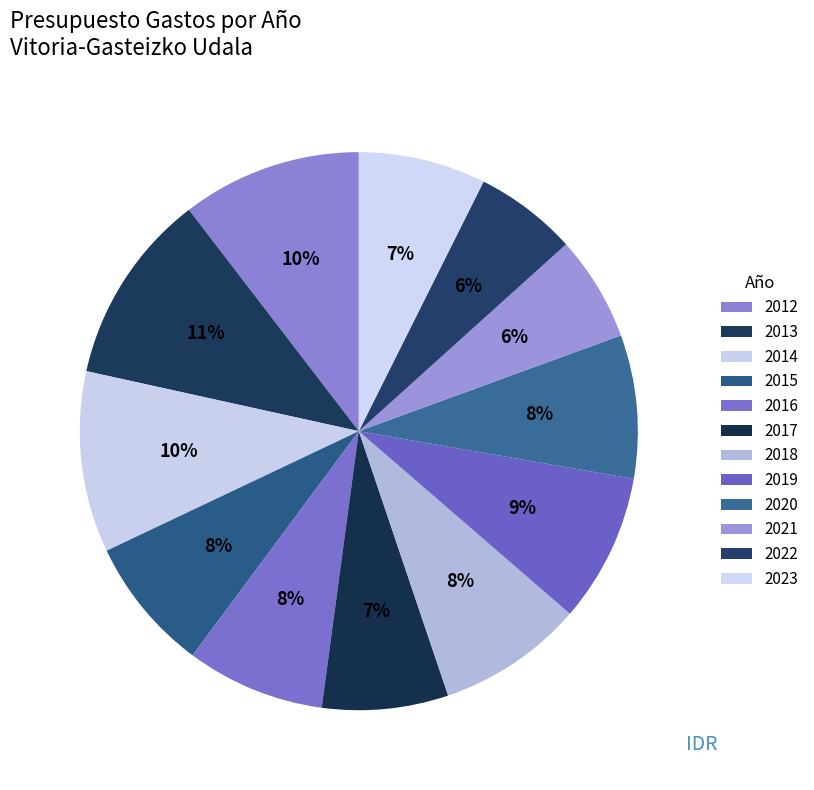

What percentage do 2016 and 2012 together represent?

18.5%